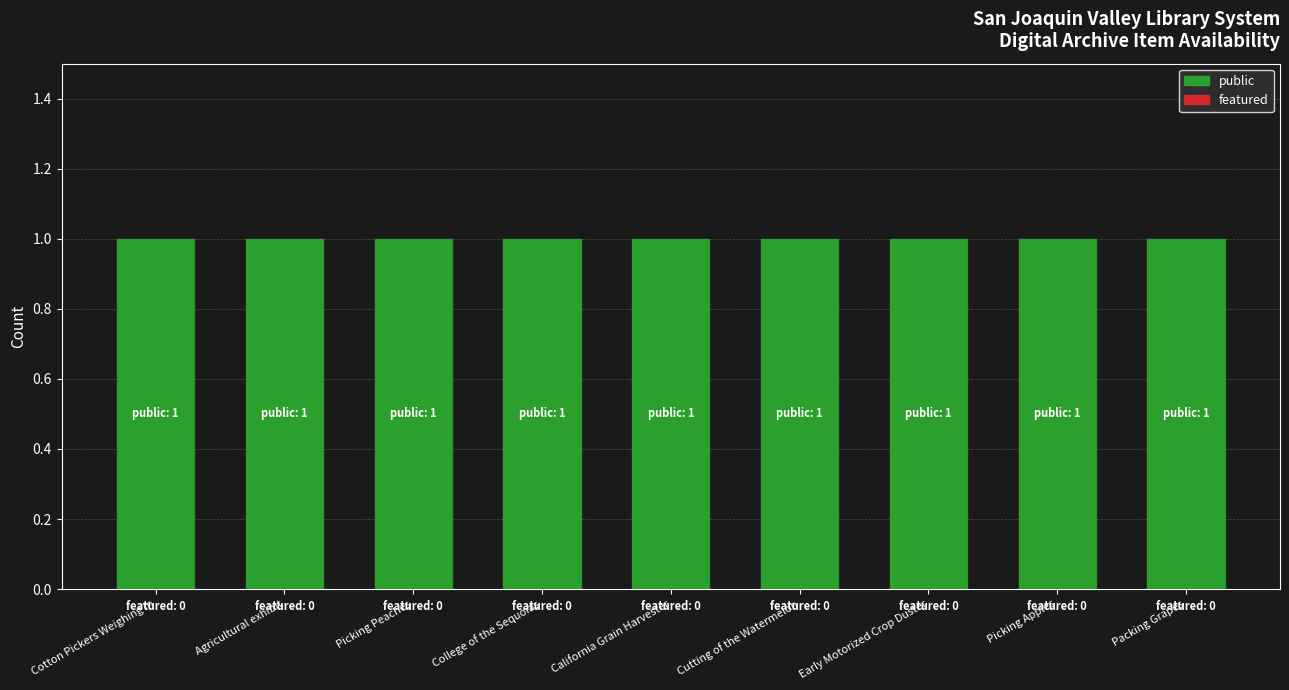

What value does the public series have at Picking Apples?

1